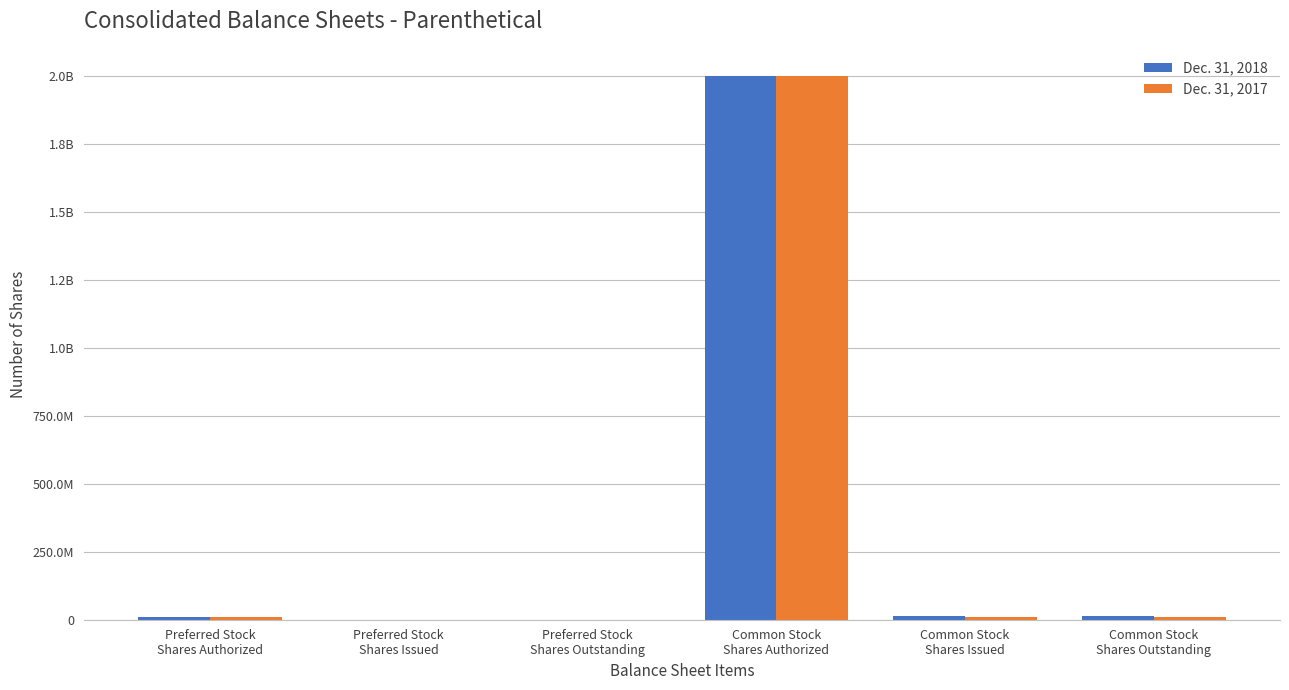

What are all the series names shown in the legend?

Dec. 31, 2018, Dec. 31, 2017